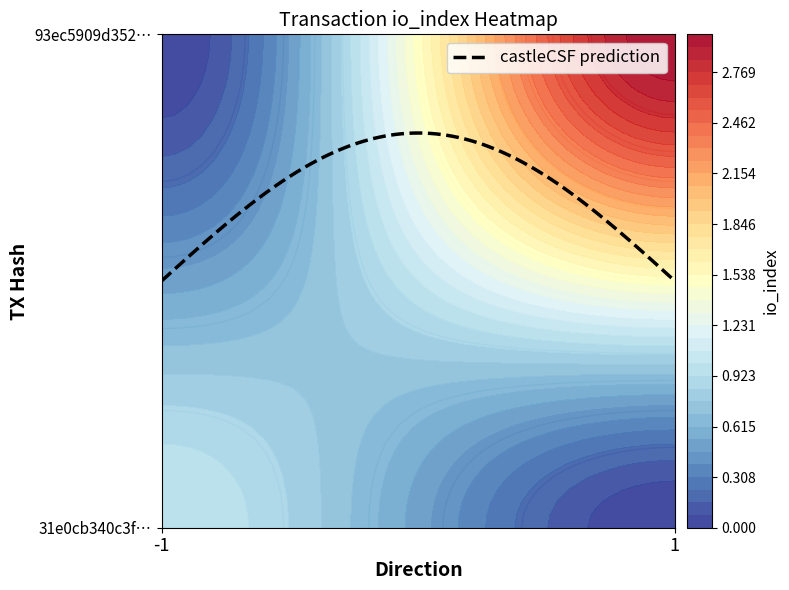

What is the difference between the maximum and minimum values in the 93ec5909d352fea8411fa170ded85e4e501586b series?

2